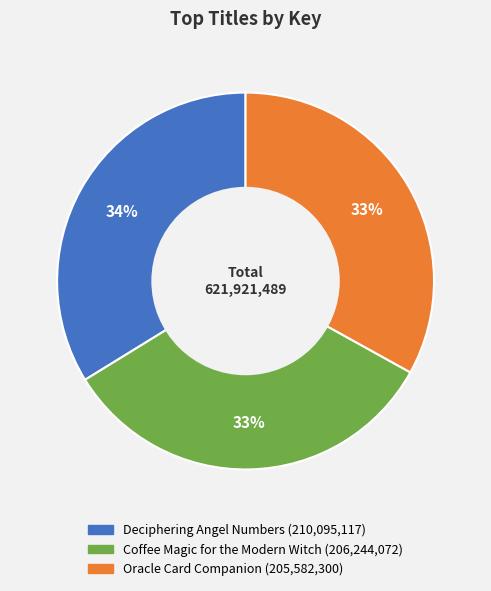

Does any single category account for the majority?

No